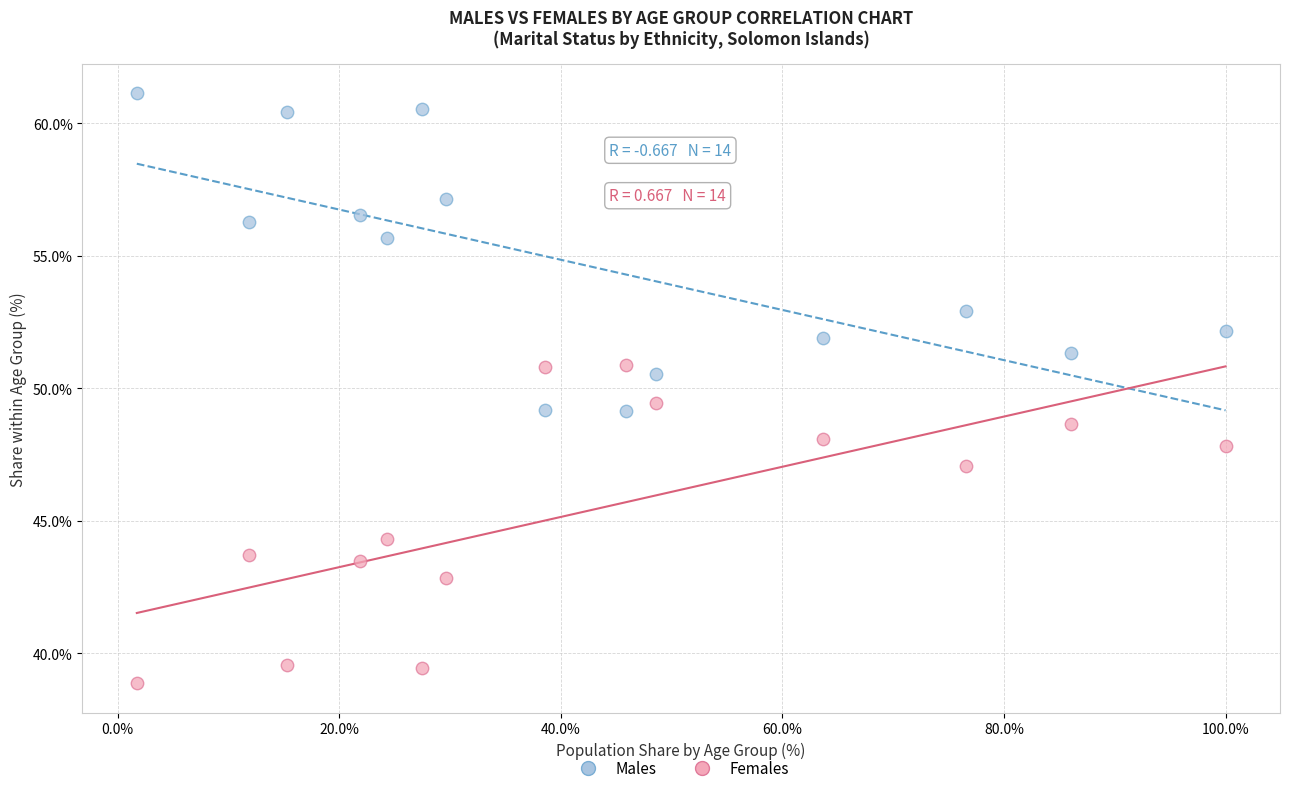

In the Males series, what Y value is closest to 55?

55.7